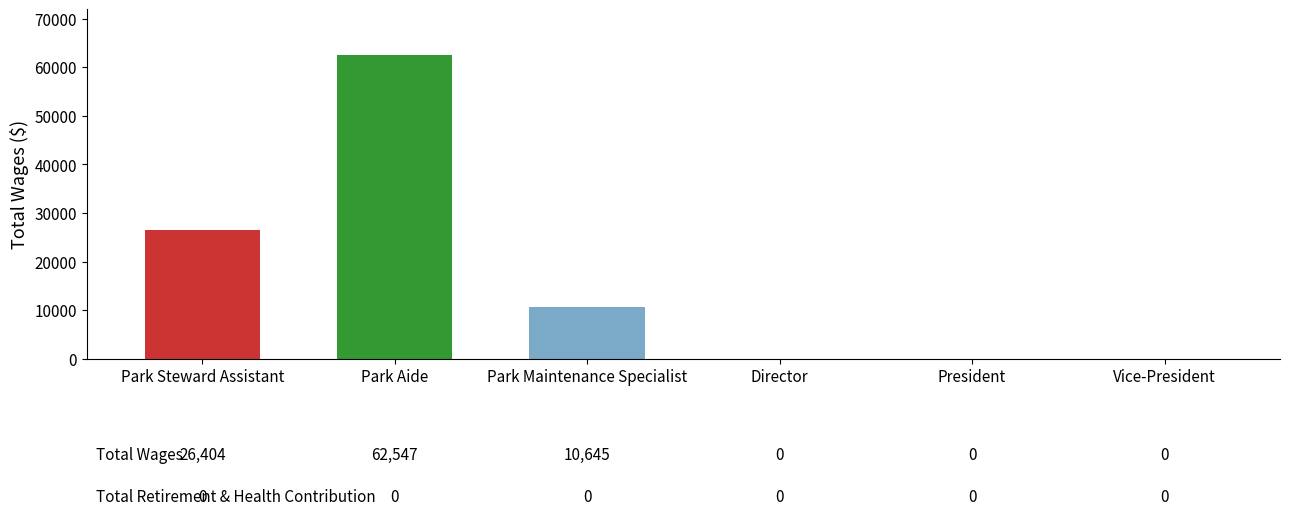

Are the bars grouped side by side (vs. stacked)?

No